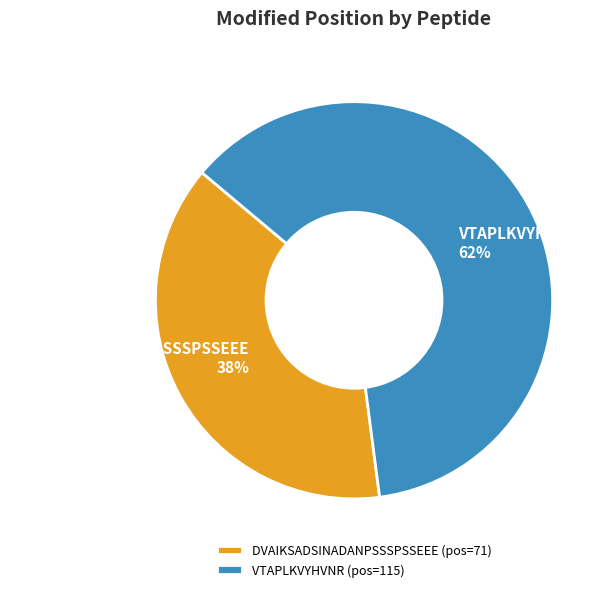

What percentage is the VTAPLKVYHVNR slice, to the nearest percent?

62%